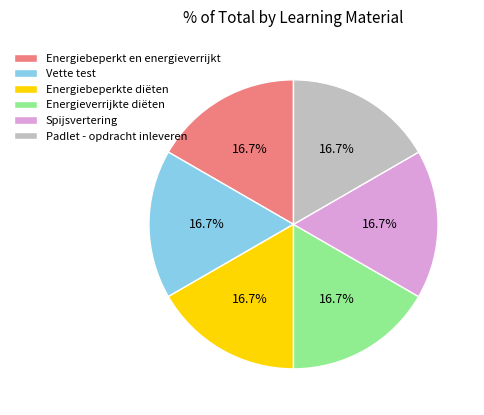

Approximately how many times larger is the value at Vette test compared to Spijsvertering?

1.0